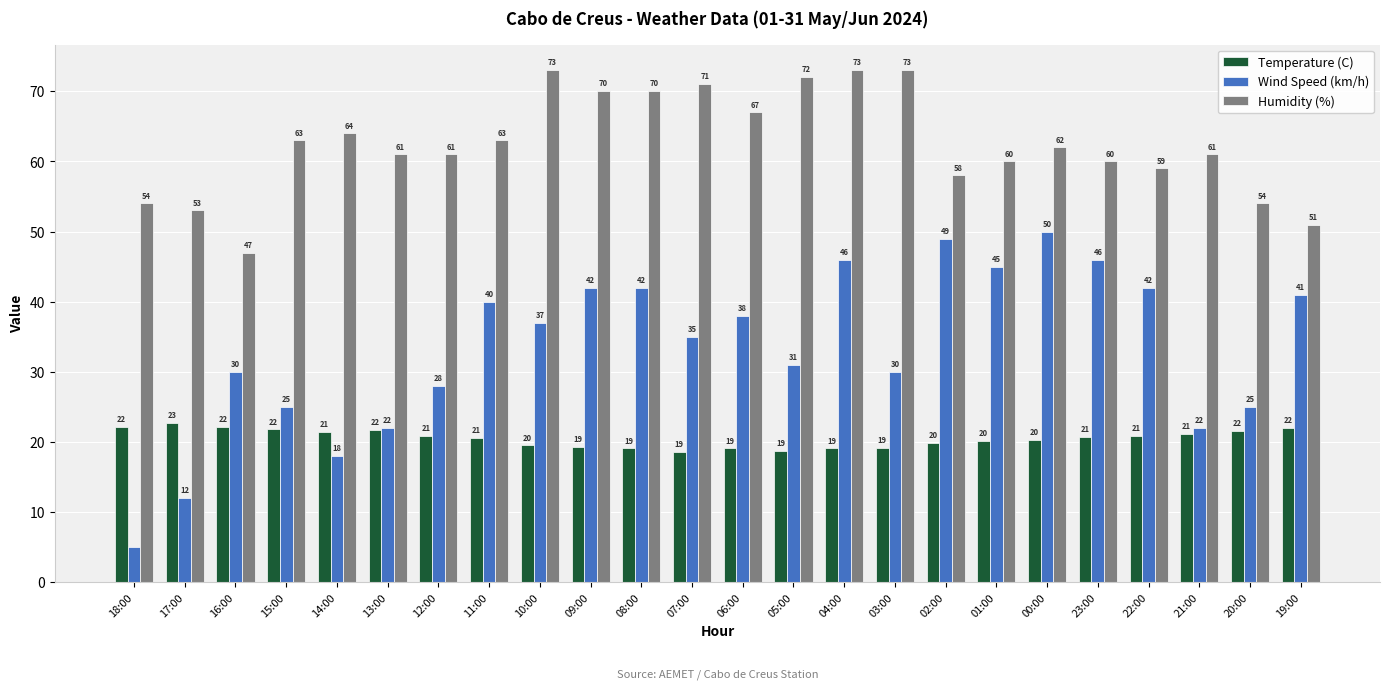

List the series in order of their overall mean, lowest first.

Temperature (C), Wind Speed (km/h), Humidity (%)